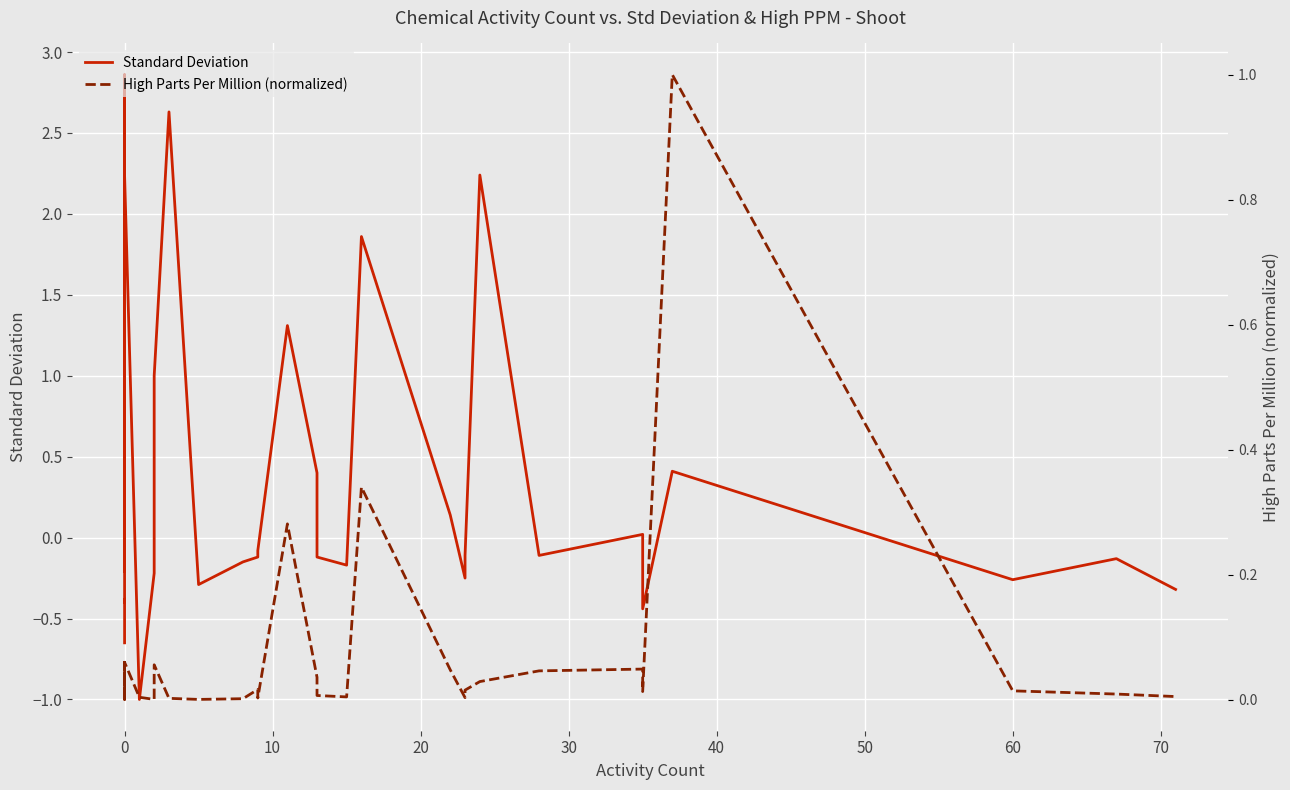

Does the chart display data point markers on the line(s)?

No